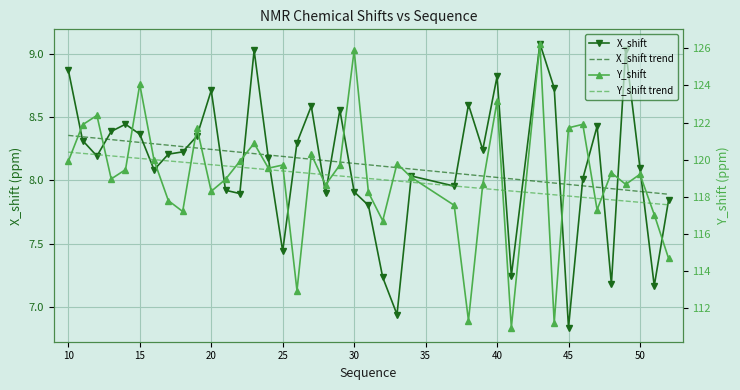

List the series in order of their peak value, highest first.

Y_shift, Y_shift trend, X_shift, X_shift trend